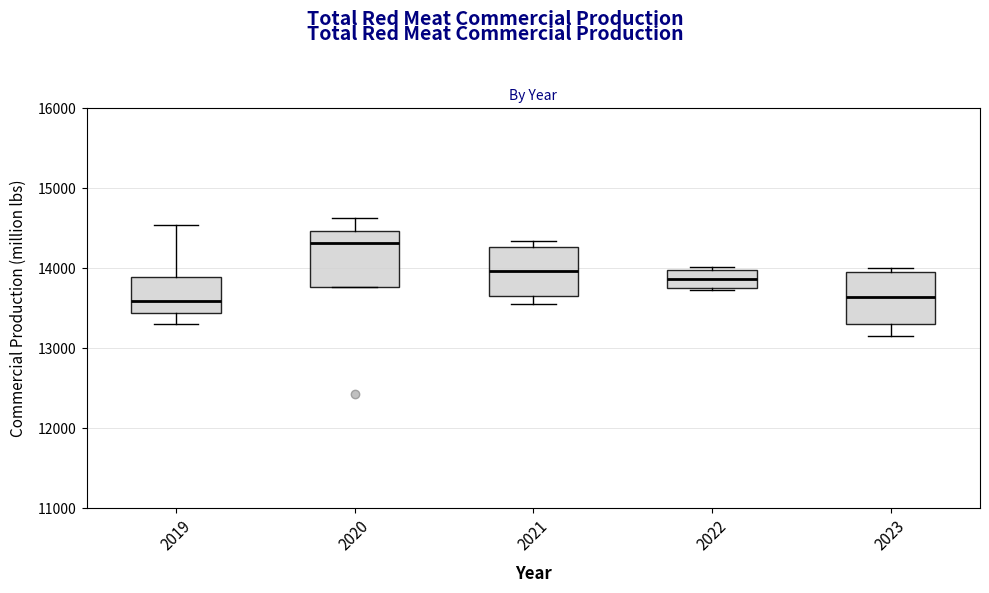

Reading left to right, transcribe this box plot: for each box, give where its median line is, the range the box spans, and where its two whiskers end, as read against the y-axis. The values are not printed on the chart, so give them approximately, as read against the axis.

2019: median 13600, box 13400 to 13900, whiskers 13300 to 14500
2020: median 14300, box 13800 to 14500, whiskers 13800 to 14600
2021: median 14000, box 13600 to 14300, whiskers 13600 (just below the box's lower edge) to 14300 (just above the box's upper edge)
2022: median 13900, box 13700 to 14000, whiskers 13700 to 14000 (just above the box's upper edge)
2023: median 13600, box 13300 to 14000, whiskers 13200 to 14000 (just above the box's upper edge)